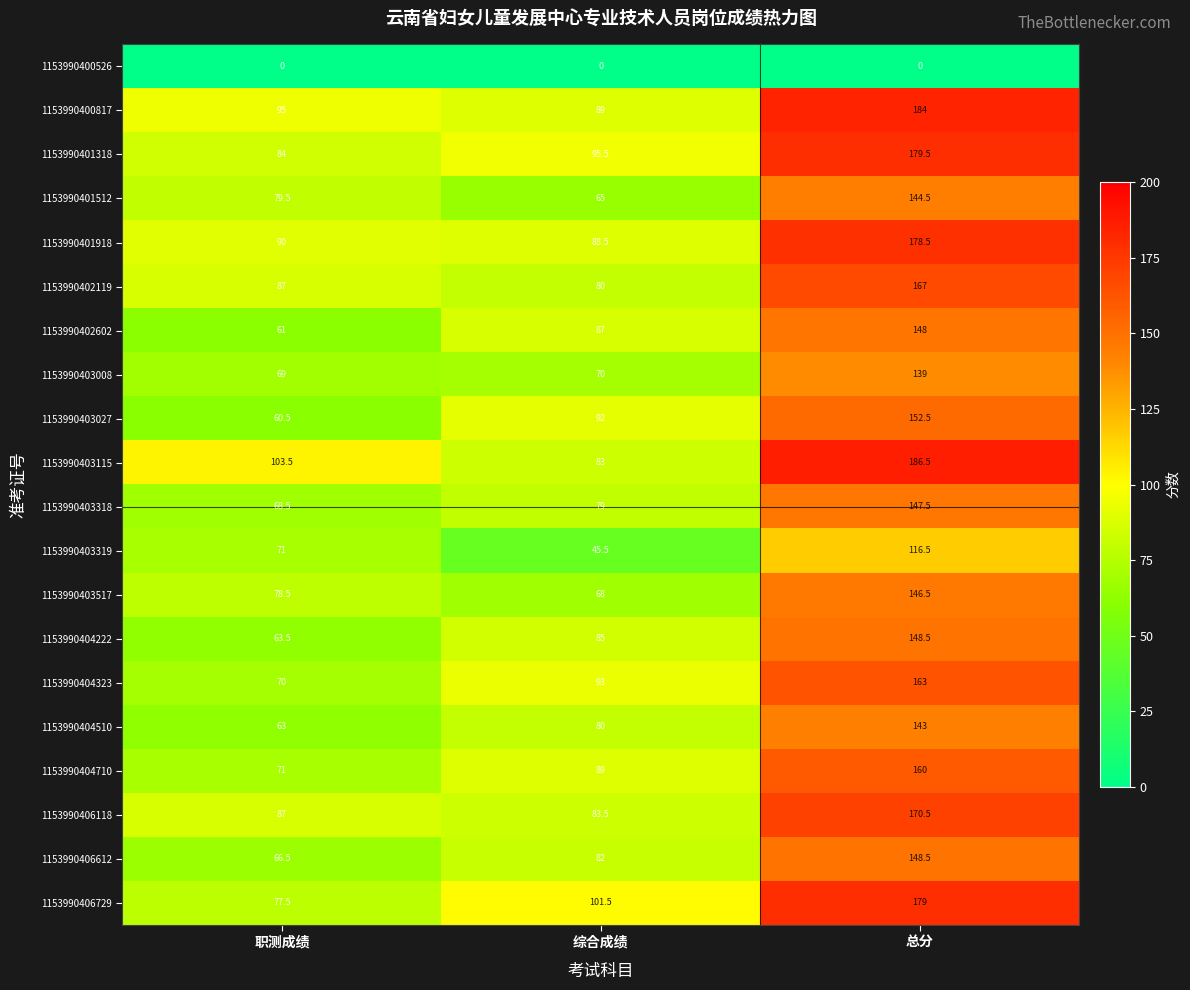

Which series has the largest range (max minus min)?

1153990403115